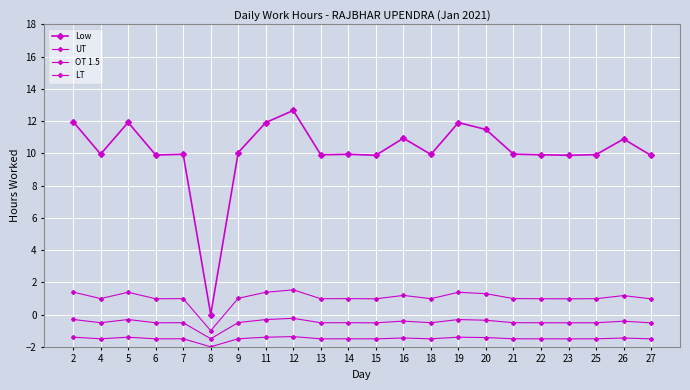

How many lines are shown in the chart?

4